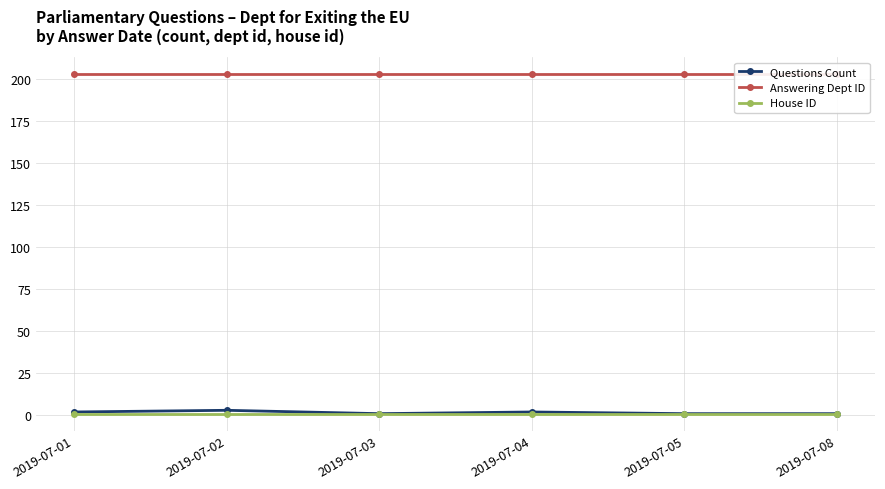

True or false: Answering Dept ID has more than 1 interior local peaks.

False